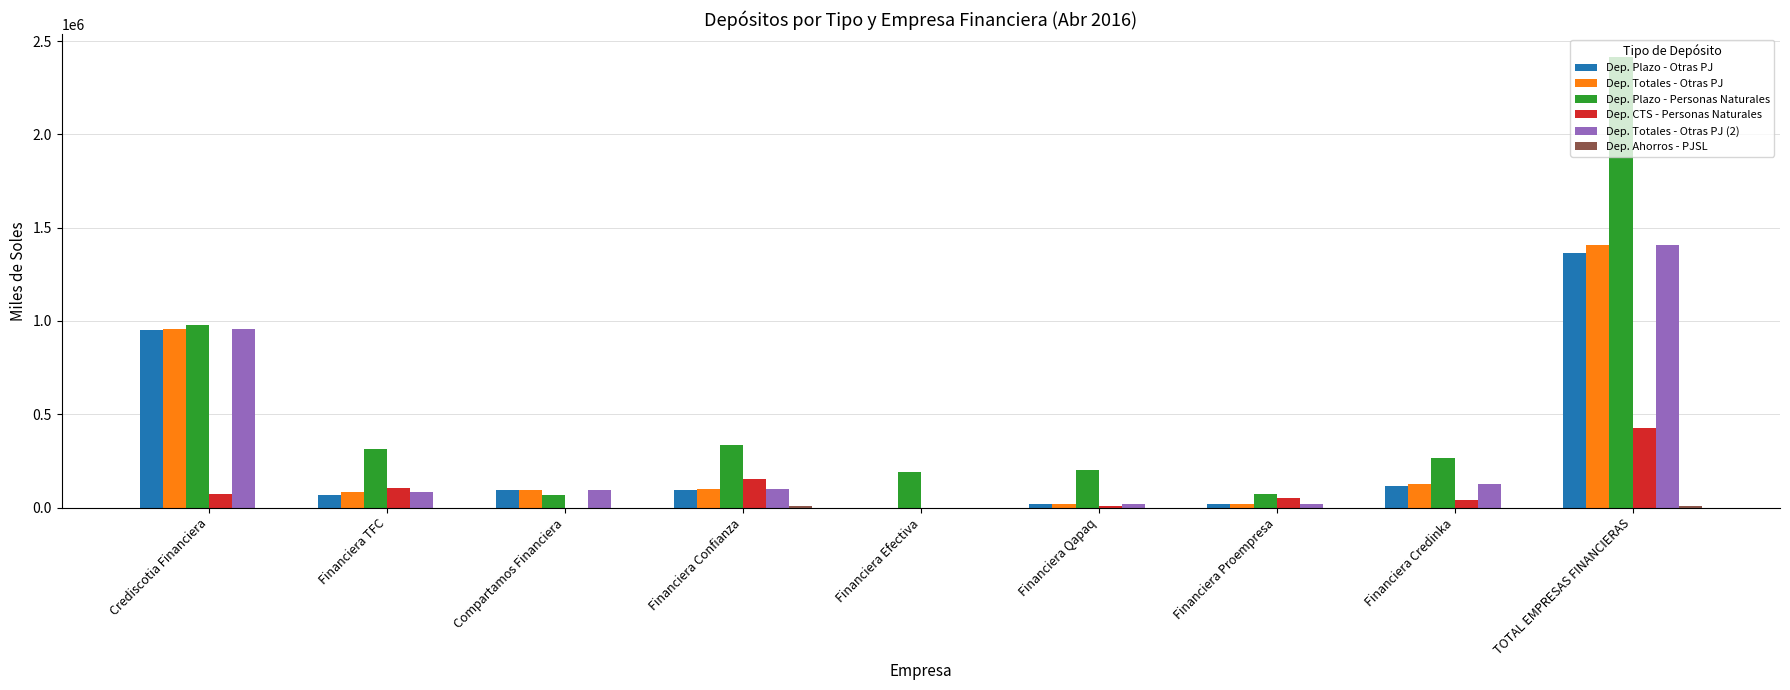

What is the greatest value displayed?

2416734.5